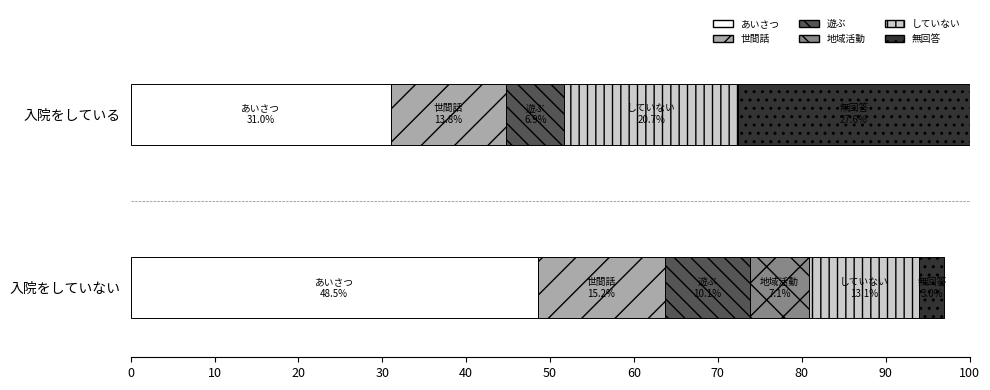

What is the total value across all series at 入院をしていない?

97.0